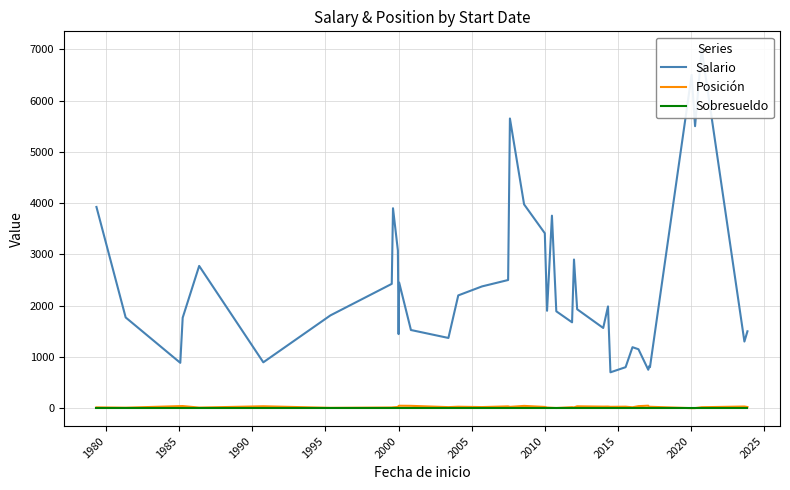

Rank the series by their maximum value, from lowest to highest.

Sobresueldo, Posición, Salario